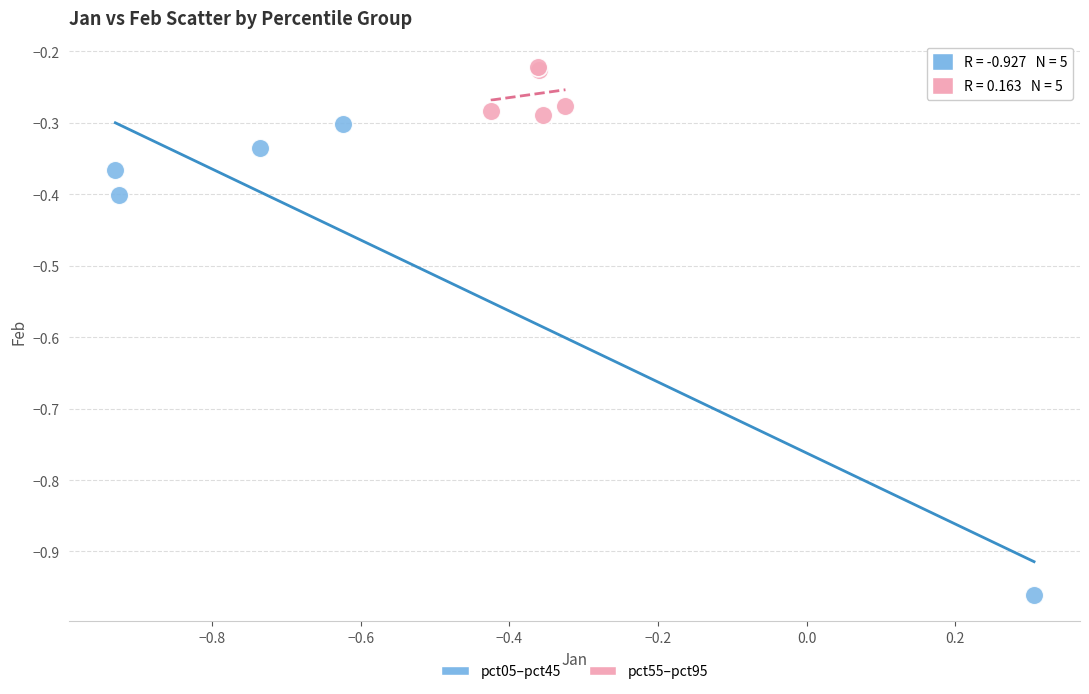

Which series has the widest spread of Y values?

pct05–pct45